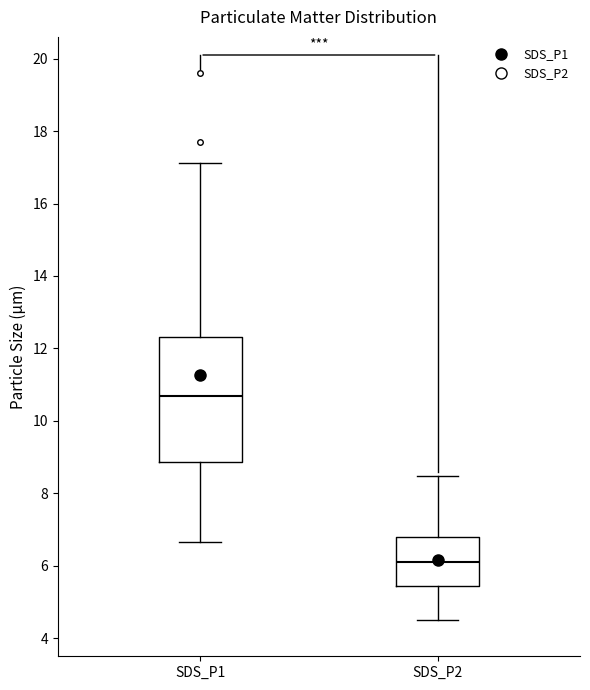

Reading left to right, read every box against the y-axis: the position of its median line, the range the box covers, and the ends of its whiskers. The values are not printed on the chart, so give them approximately, as read against the axis.

SDS_P1: median 10.6, box 8.8 to 12.4, whiskers 6.6 to 17.2
SDS_P2: median 6.2, box 5.4 to 6.8, whiskers 4.6 to 8.4